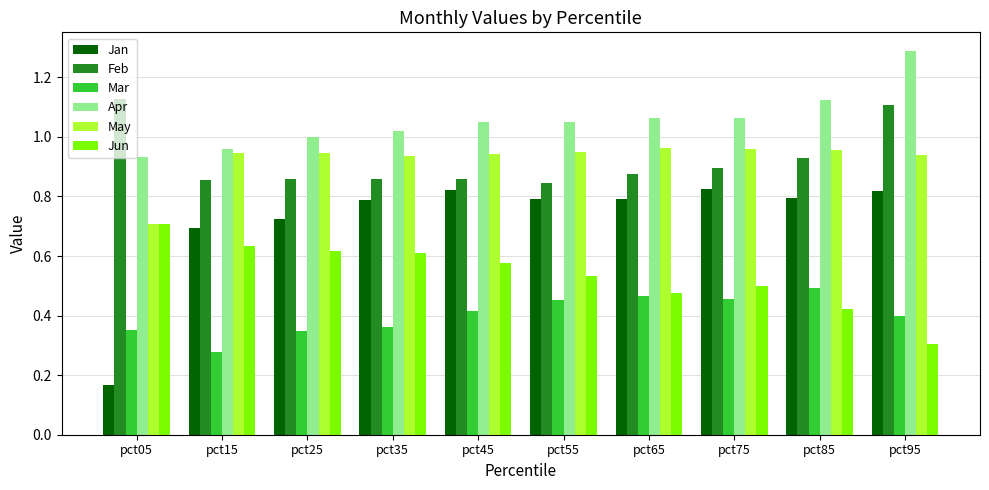

Which series has the widest spread of values?

Jan